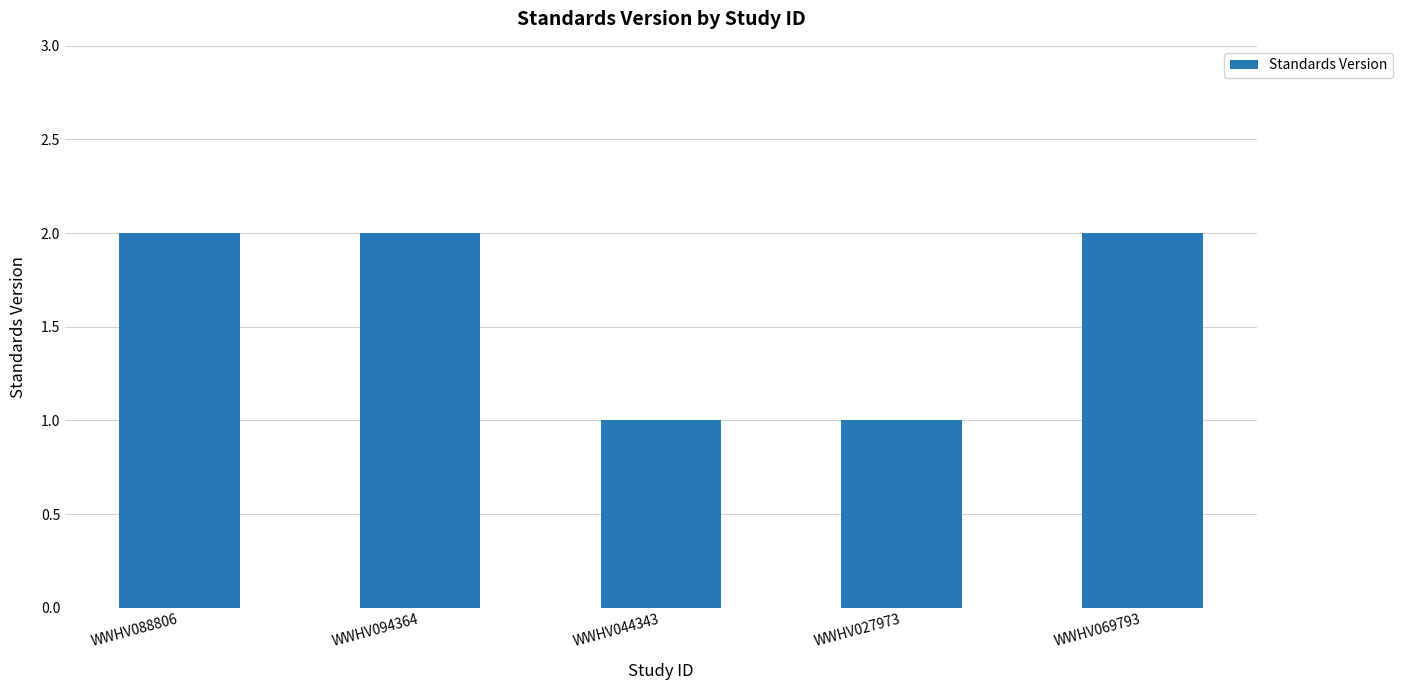

What is the difference between the values at WWHV027973 and WWHV069793?

1